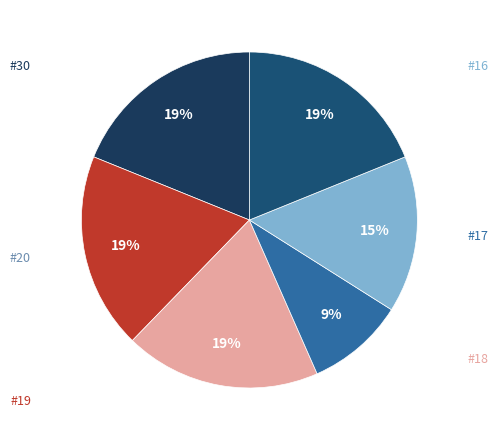

How many slices are in this pie chart?

6